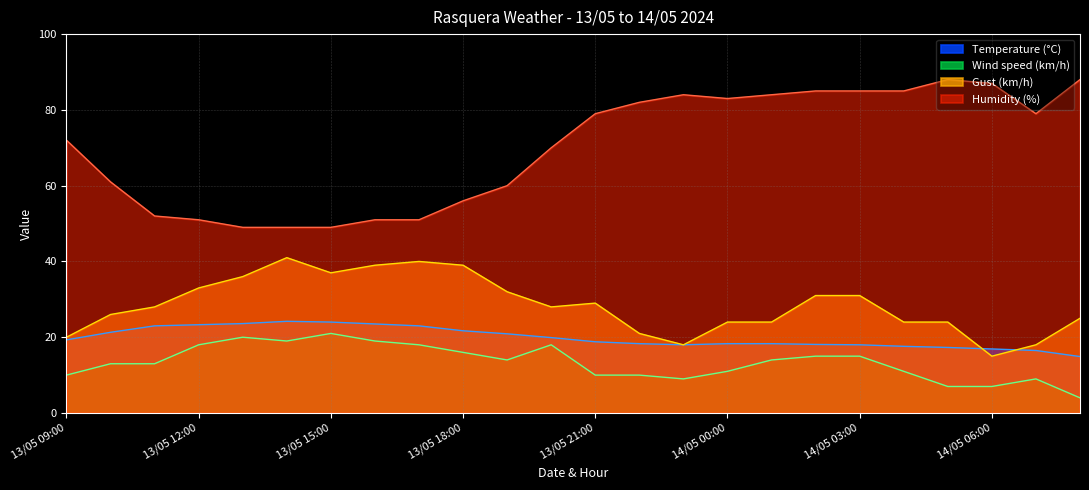

Is the value of Humidity (%) at 14/05 02:00 greater than the value of Wind speed (km/h) at 14/05 05:00?

Yes